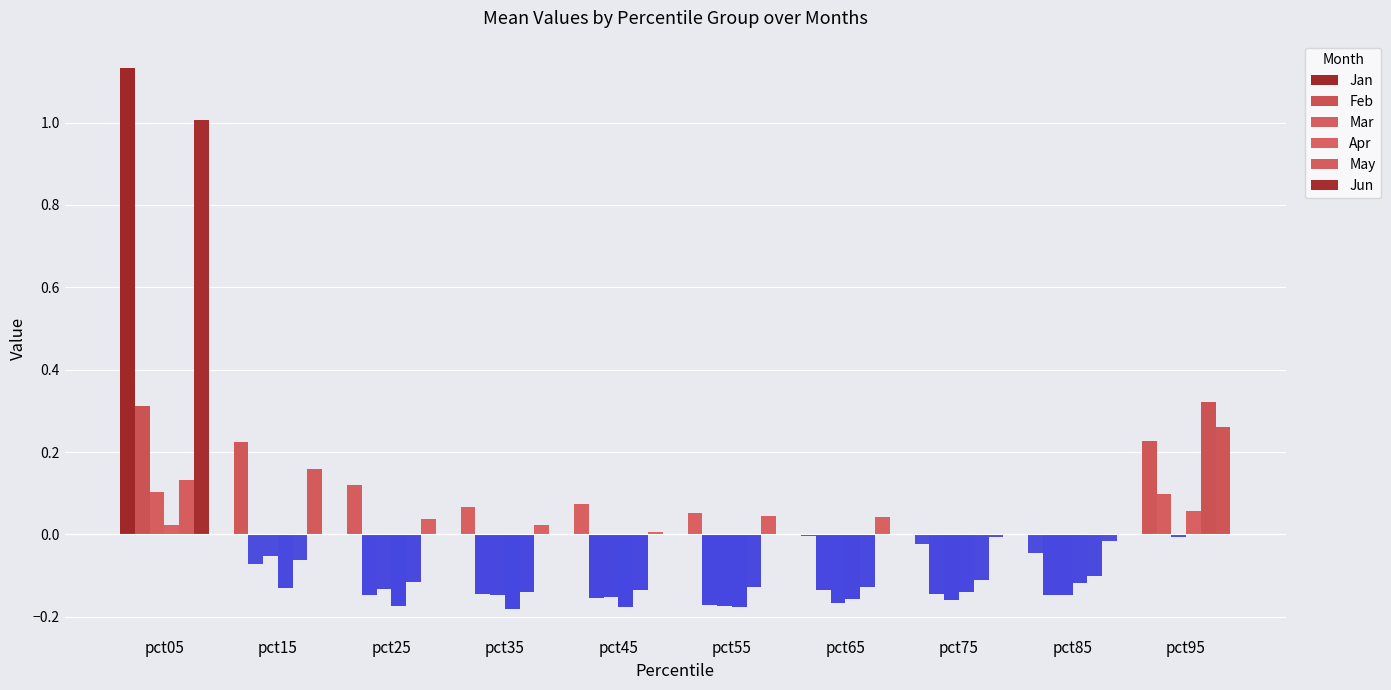

Does the chart contain stacked bars?

No